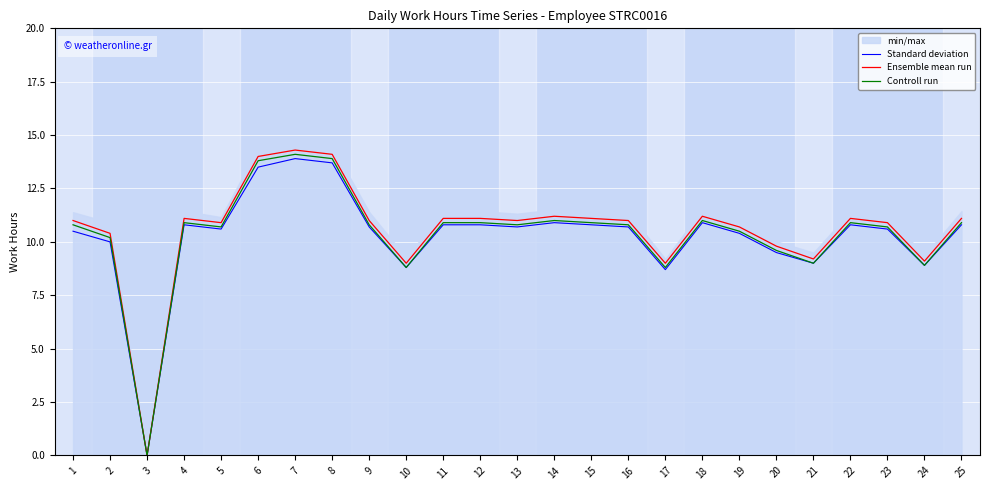

Is the value of Ensemble mean run at 5 greater than the value of Standard deviation at 25?

Yes